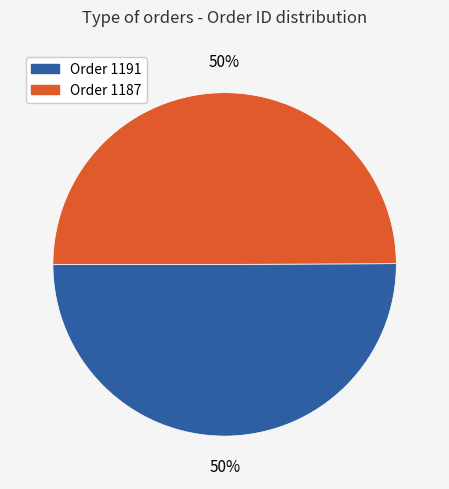

To the nearest percent, what is the average slice percentage?

50%